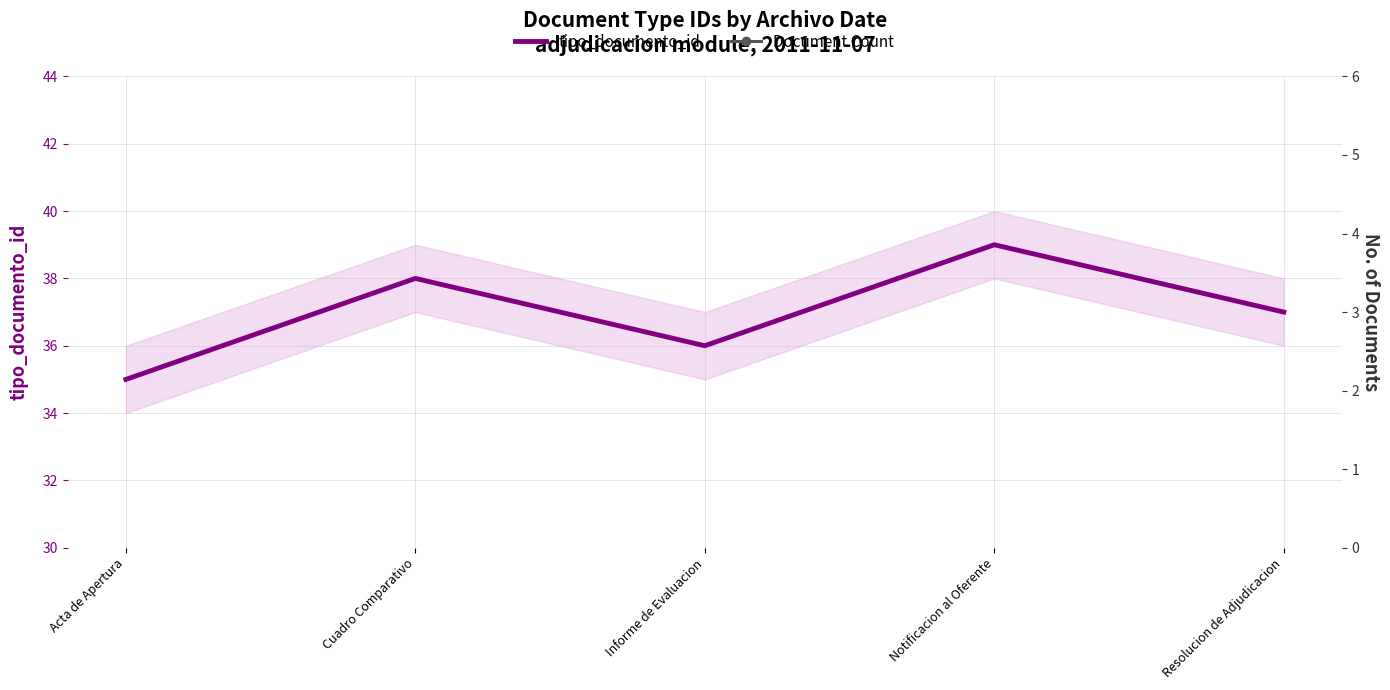

Is it true that tipo_documento_id equals 50 at Cuadro Comparativo?

False